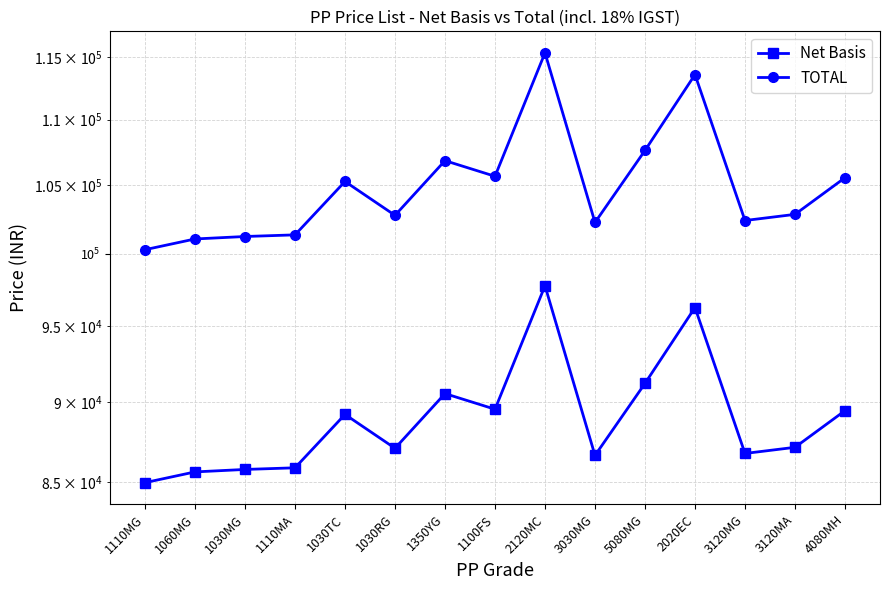

Reading left to right, transcribe all the data shown in this chart.

Net Basis: 84990.6	85640.6	85790.6	85890.6	89210.6	87090.6	90540.6	89540.6	97750.6	86650.6	91200.6	96250.6	86770.6	87150.6	89450.6
TOTAL: 100288.9	101055.9	101232.9	101350.9	105268.5	102766.9	106837.9	105657.9	115345.7	102247.7	107616.7	113575.7	102389.3	102837.7	105551.7